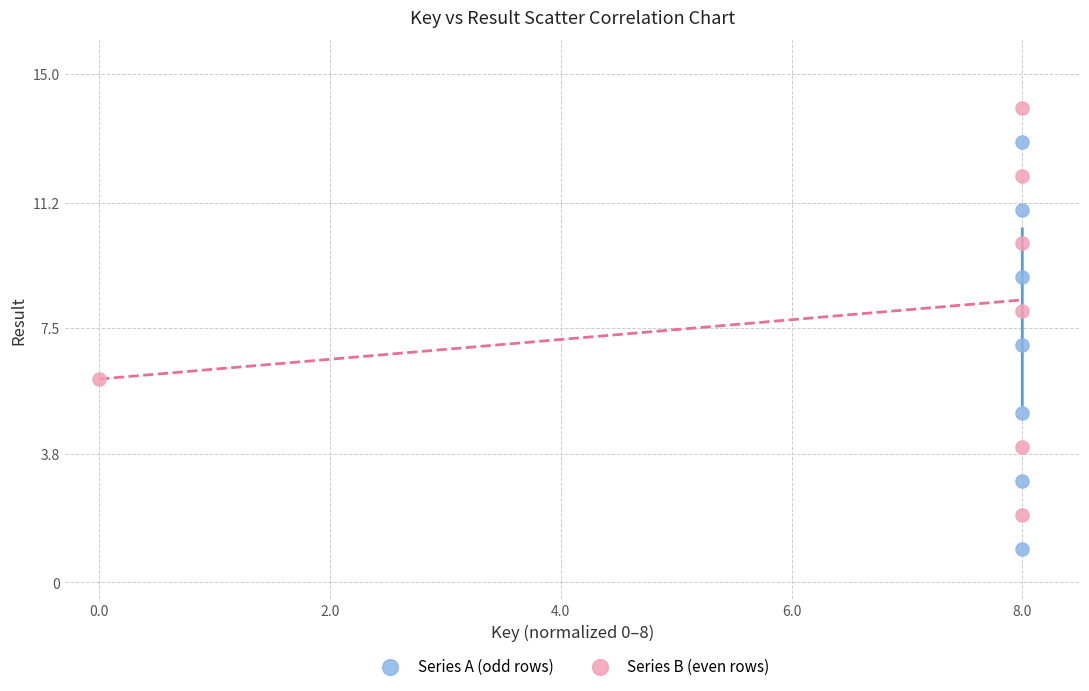

Which series contains the highest Y value?

Series B (even rows)